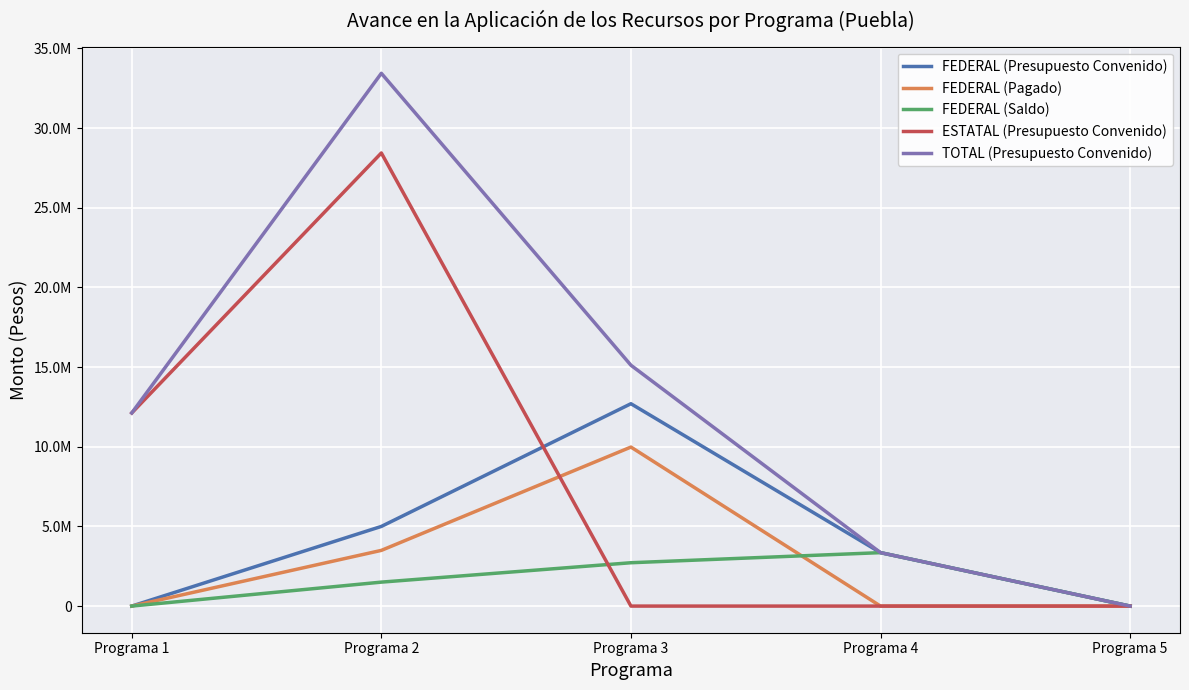

True or false: TOTAL (Presupuesto Convenido) and FEDERAL (Pagado) intersect in this chart.

False